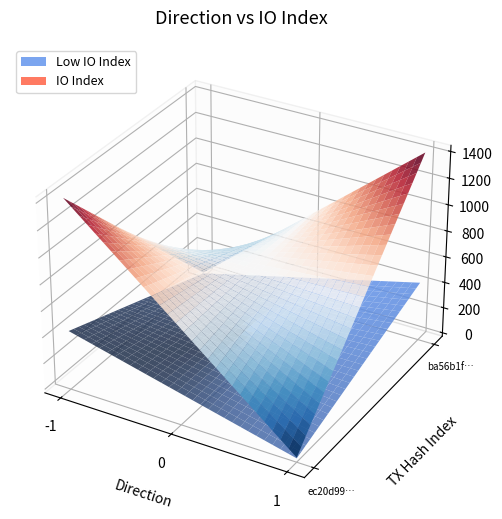

Reading left to right, list all the values displayed in this chart.

ec20d9949b809b3ed64a6c8a71a7104e8cce681: -1	1416
ba56b1f55ce586cb03a6e1482d0373fd262d9a9: 1	8